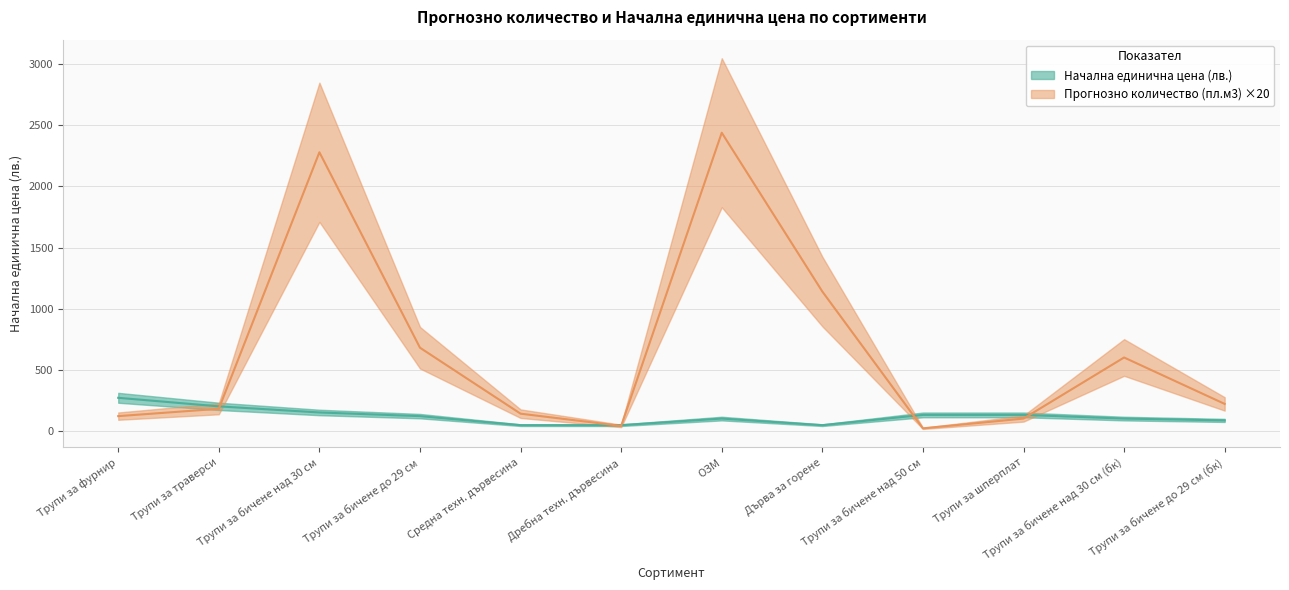

How many lines are shown in the chart?

2